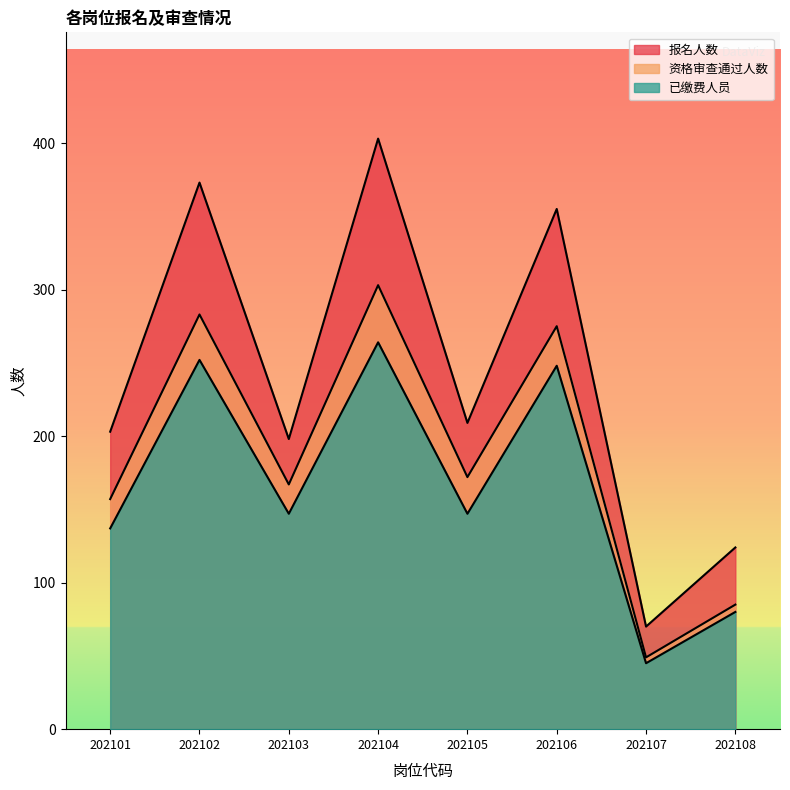

List the labels in order of 已缴费人员 value, smallest first.

202107, 202108, 202101, 202103, 202105, 202106, 202102, 202104